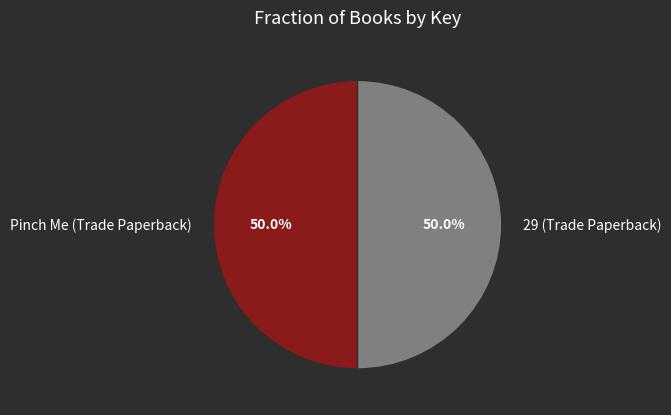

Do Pinch Me (Trade Paperback) and 29 (Trade Paperback) together represent more than half of the pie?

Yes